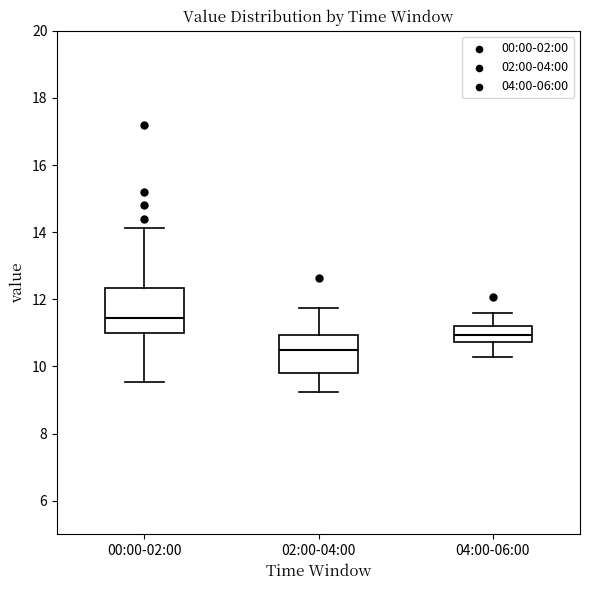

Reading left to right, transcribe this box plot: for each box, give where its median line is, the range the box spans, and where its two whiskers end, as read against the y-axis. The values are not printed on the chart, so give them approximately, as read against the axis.

00:00-02:00: median 11.4, box 11.0 to 12.4, whiskers 9.6 to 14.2
02:00-04:00: median 10.6, box 9.8 to 11.0, whiskers 9.2 to 11.8
04:00-06:00: median 11.0, box 10.8 to 11.2, whiskers 10.2 to 11.6